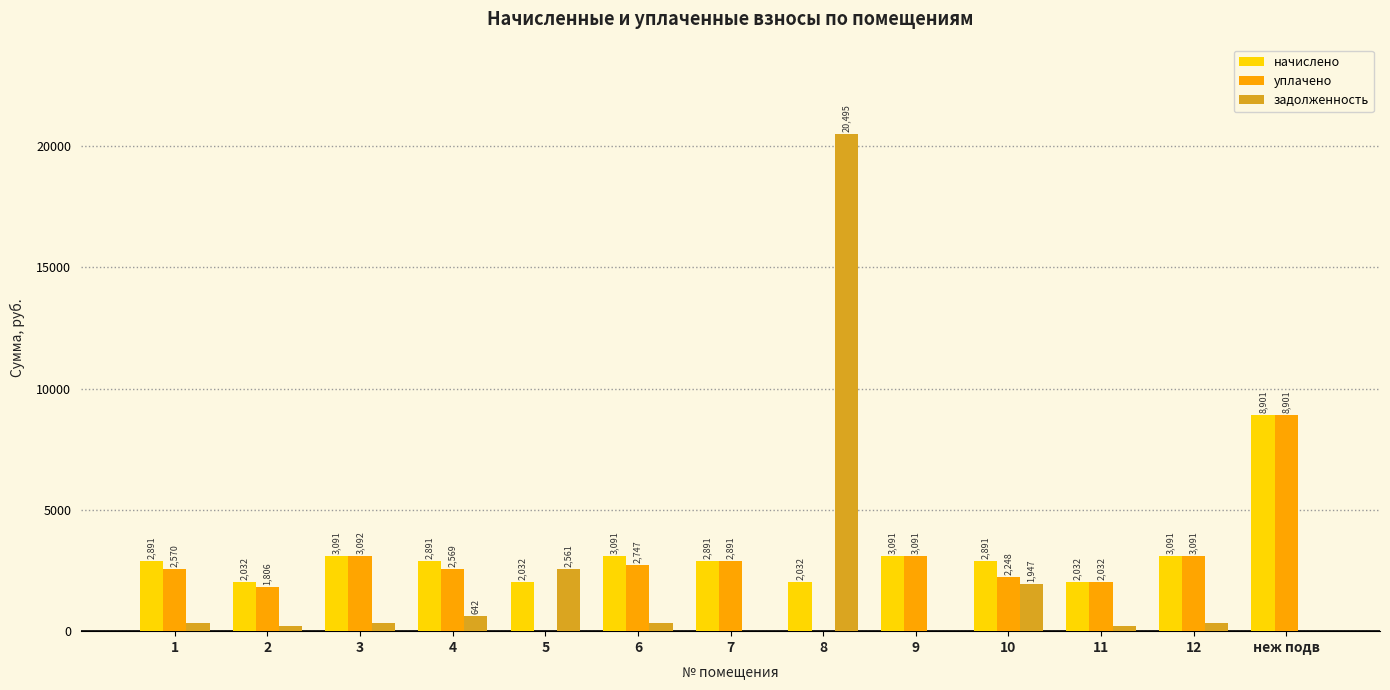

At which category is the sum across all series the highest?

8